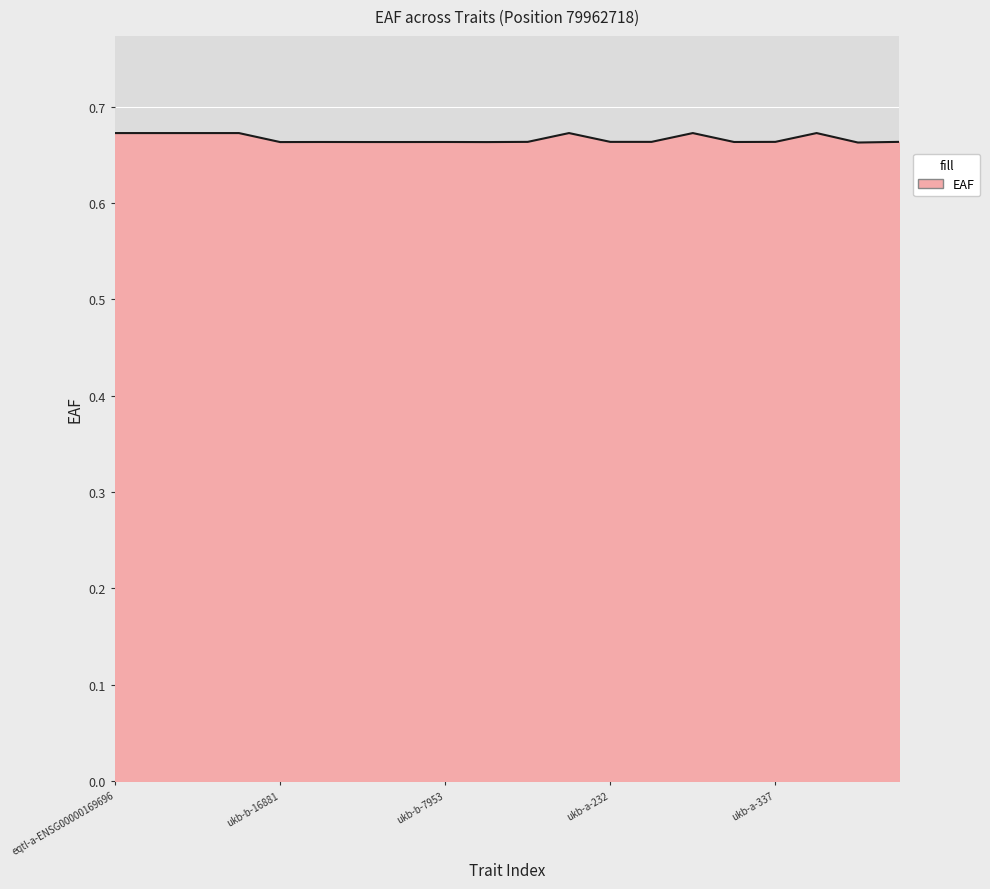

Reading left to right, extract all data points from this chart.

0.7	0.7	0.7	0.7	0.7	0.7	0.7	0.7	0.7	0.7	0.7	0.7	0.7	0.7	0.7	0.7	0.7	0.7	0.7	0.7